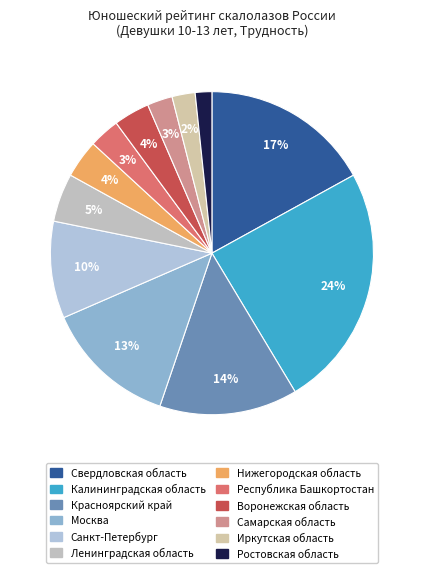

Rank the categories by value from highest to lowest.

Калининградская область, Свердловская область, Красноярский край, Москва, Санкт-Петербург, Ленинградская область, Нижегородская область, Воронежская область, Республика Башкортостан, Самарская область, Иркутская область, Ростовская область